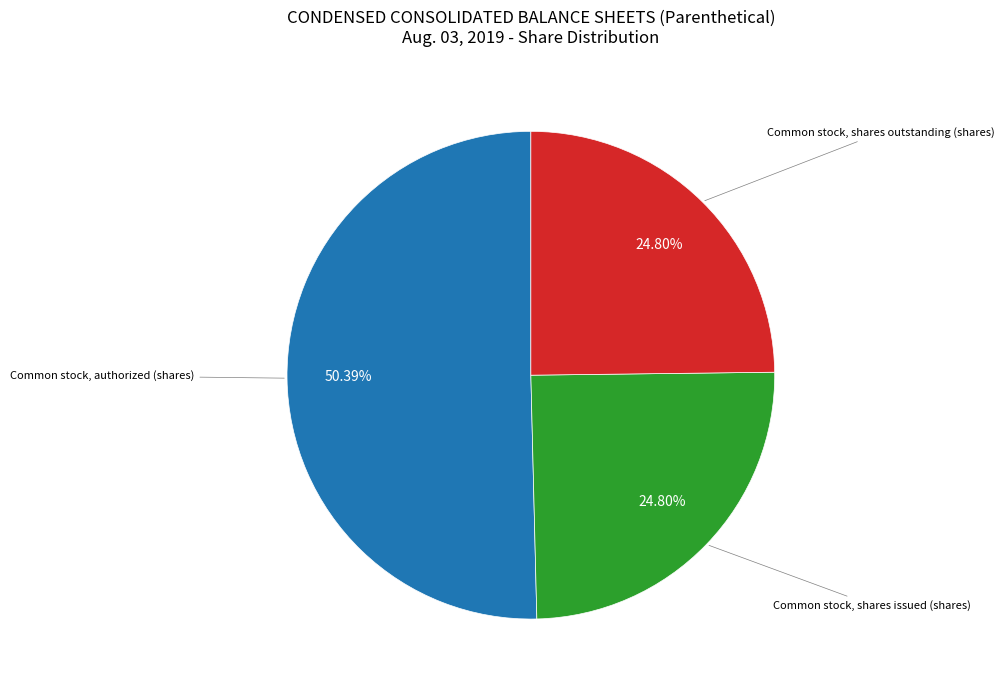

Is there a majority slice in this chart?

Yes